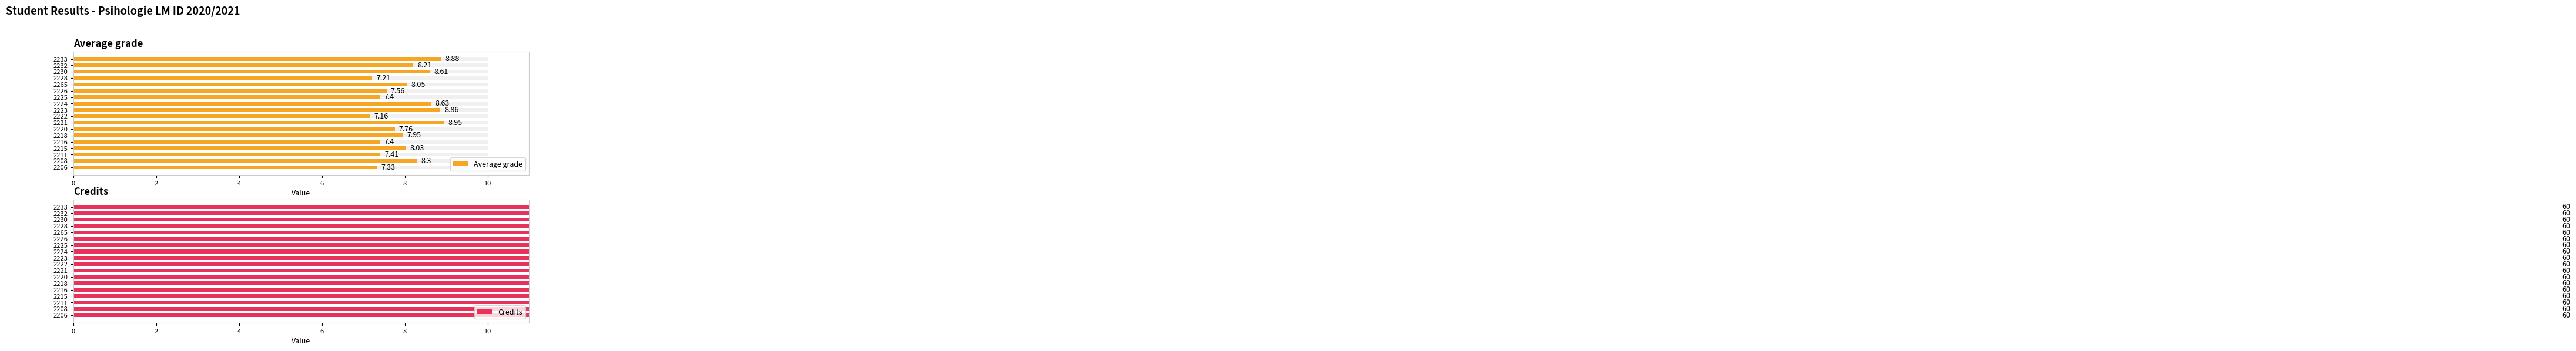

What is the difference between the highest and lowest values at 12?

7.2